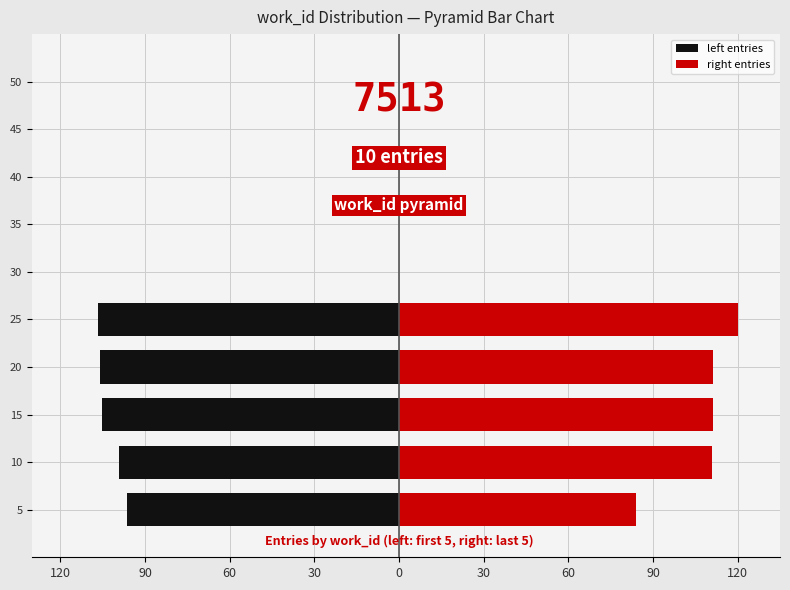

How many bars are there in each group?

2